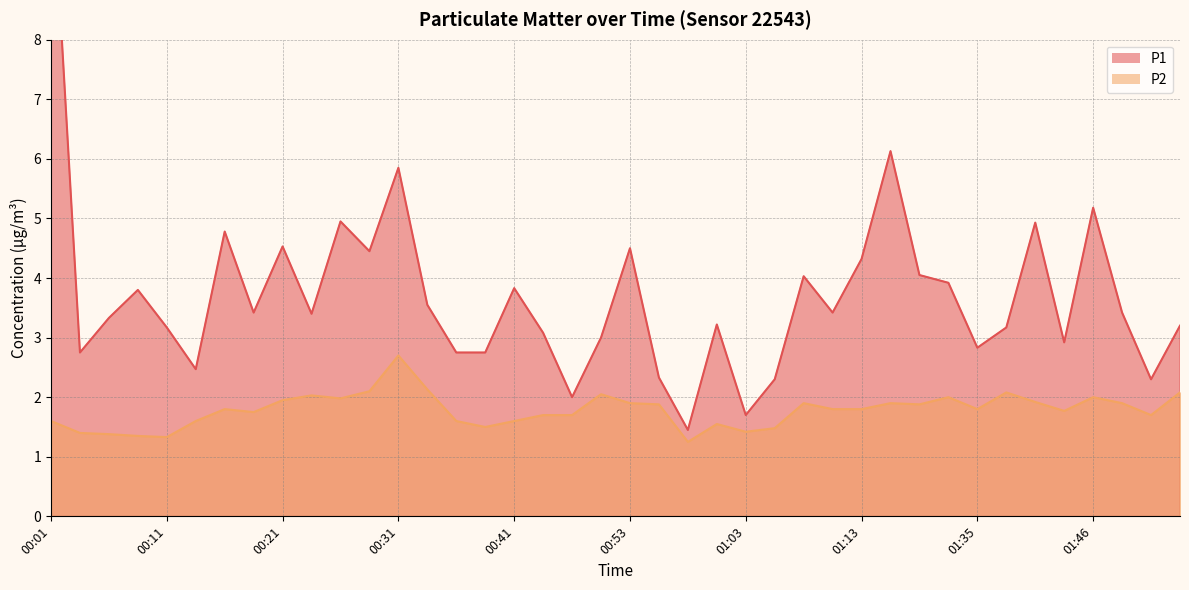

The P2 series shows 2.1 at 00:33. True or false?

True